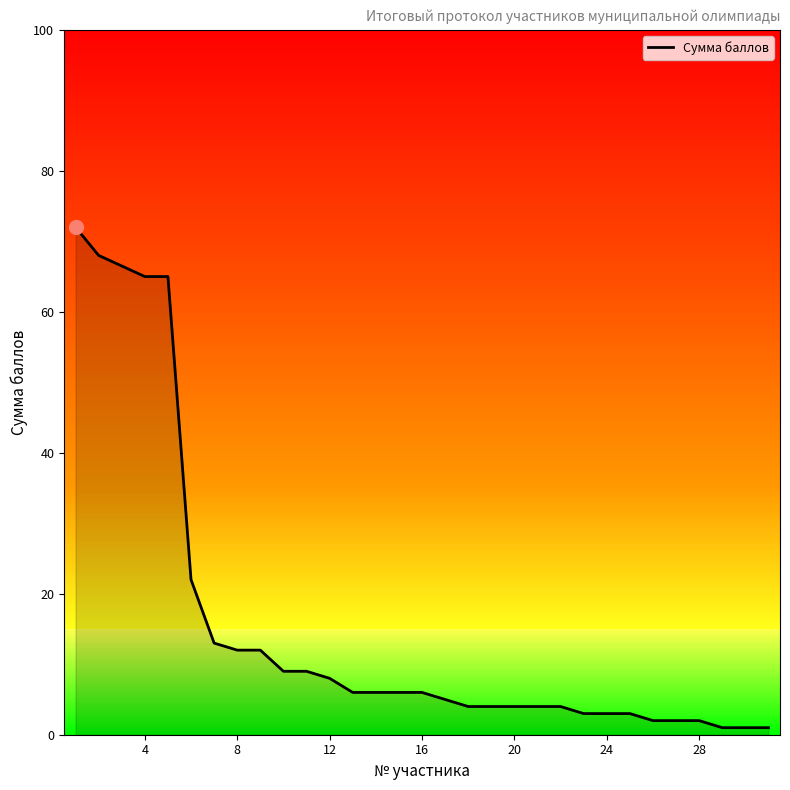

How many distinct data groups are displayed?

1